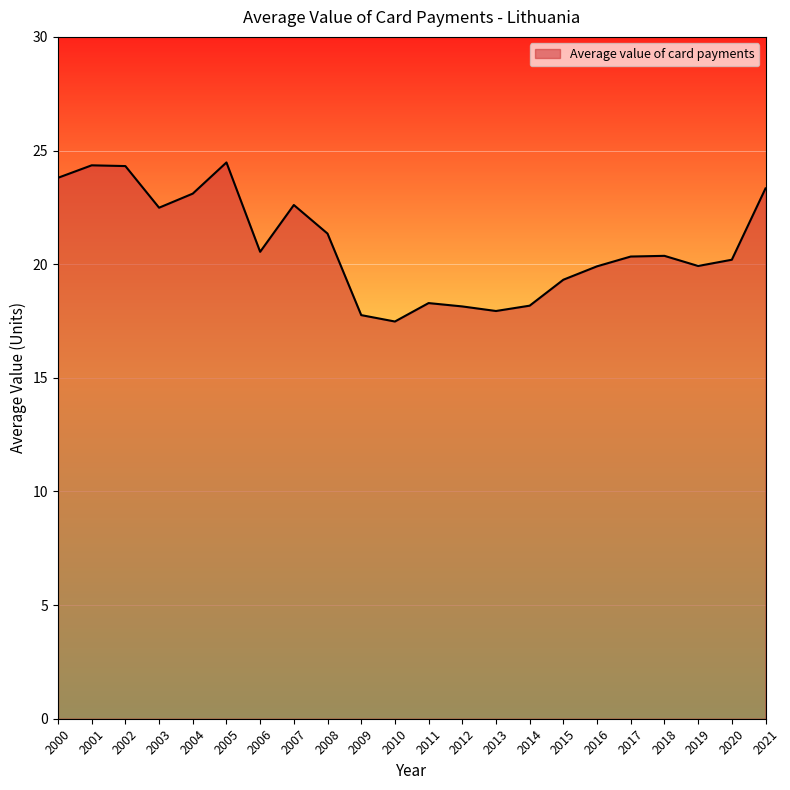

The chart shows a value of 24.5 at 2005. True or false?

True